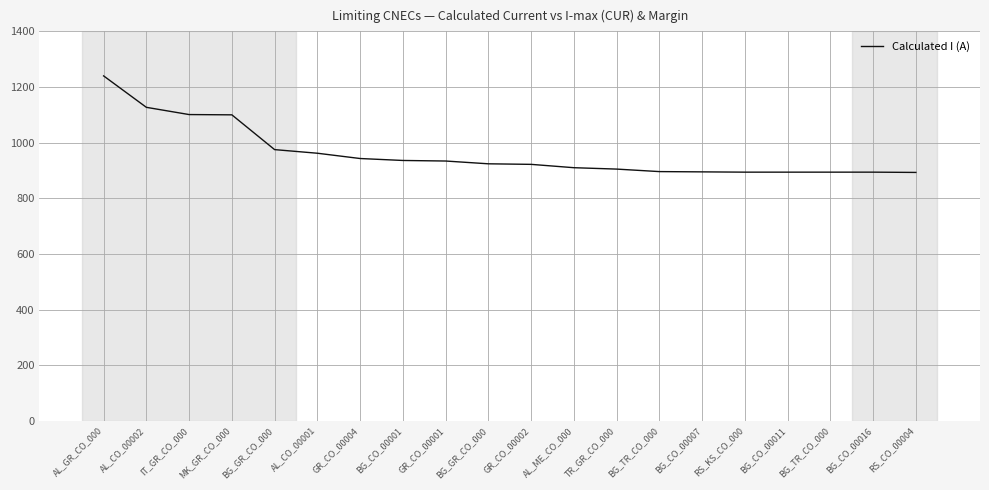

What is the difference between the second highest and second lowest values?

233